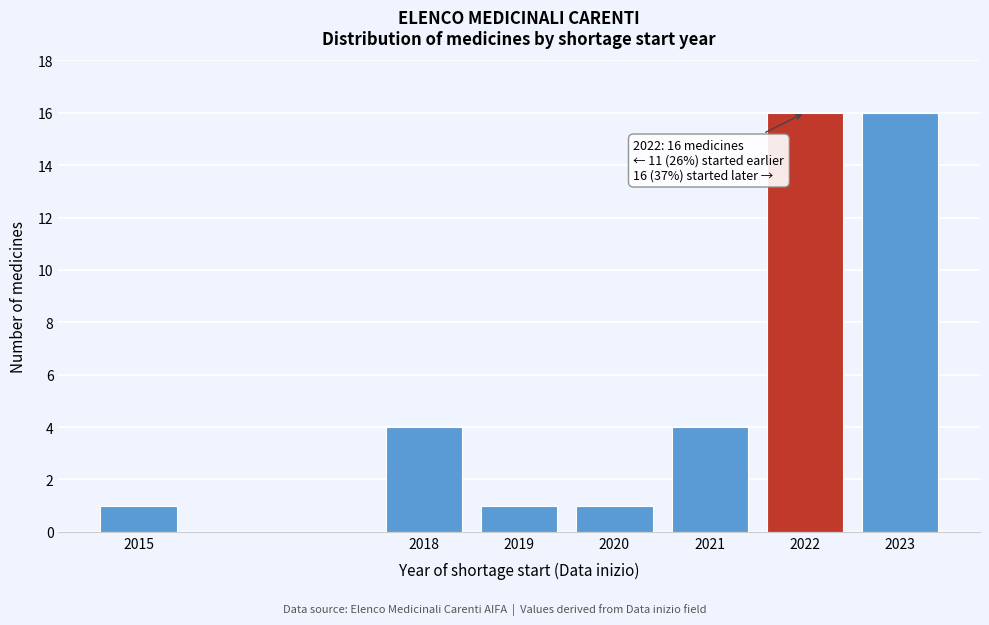

Reading right to left, transcribe all the data shown in this chart.

16	16	4	1	1	4	1